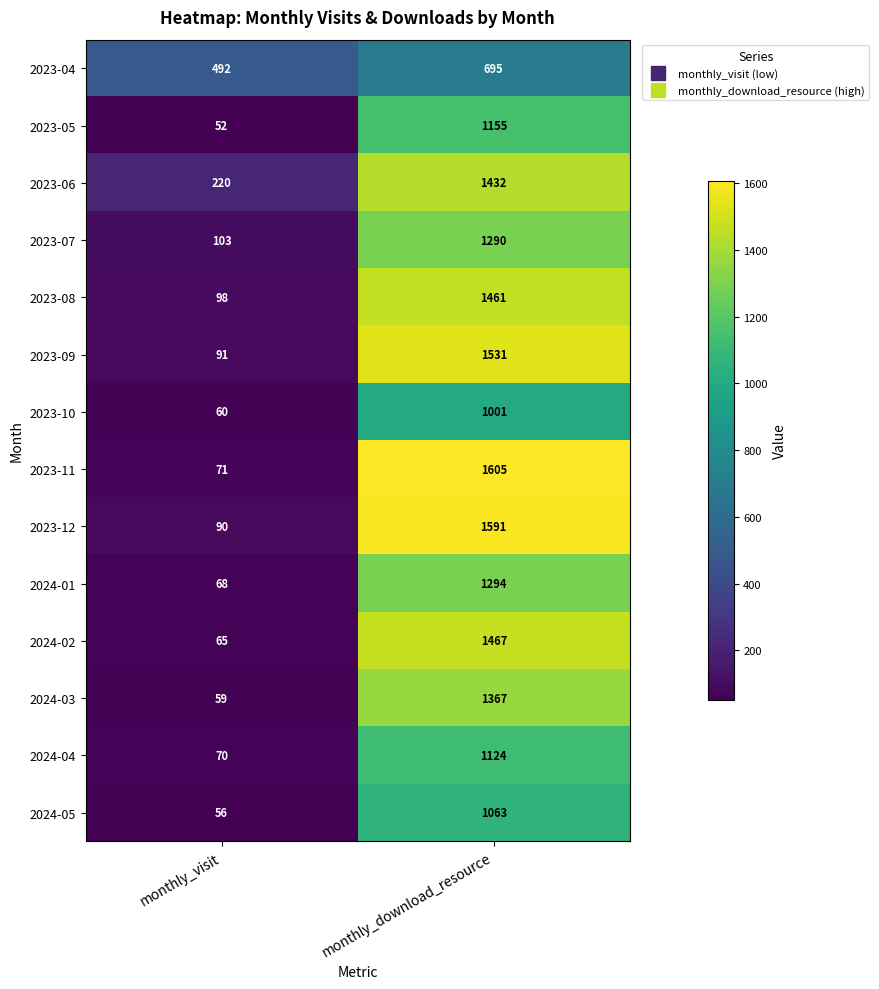

What is the difference between the highest and lowest values at monthly_visit?

440